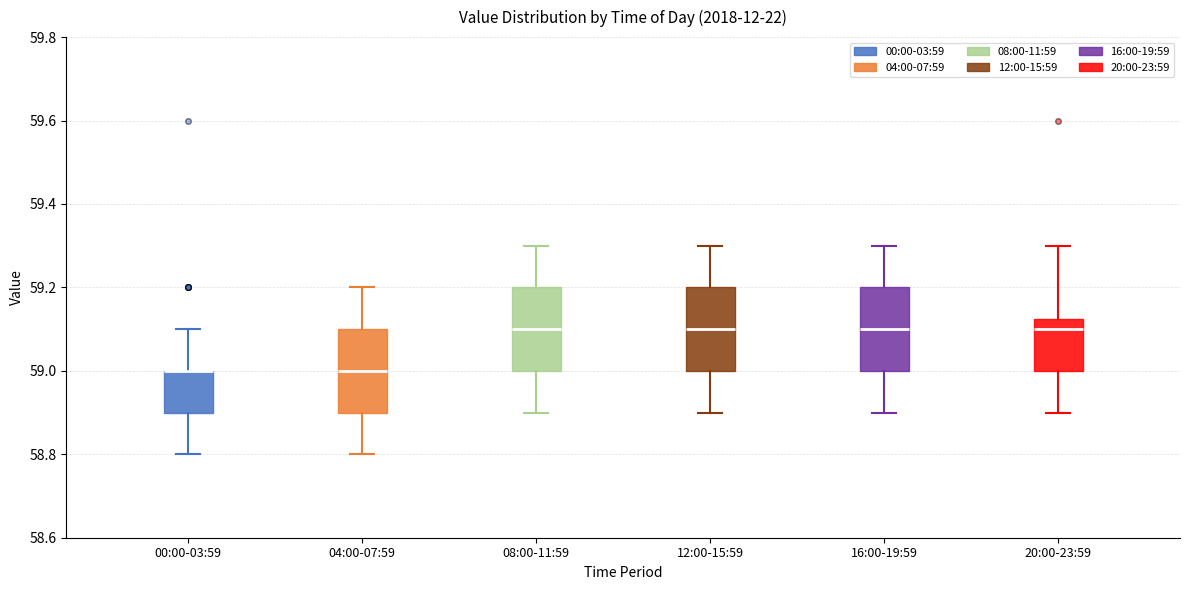

Where is the lower edge of the box for 20:00-23:59 on the y-axis? The values are not printed on the chart, so give them approximately, as read against the axis.

59.00